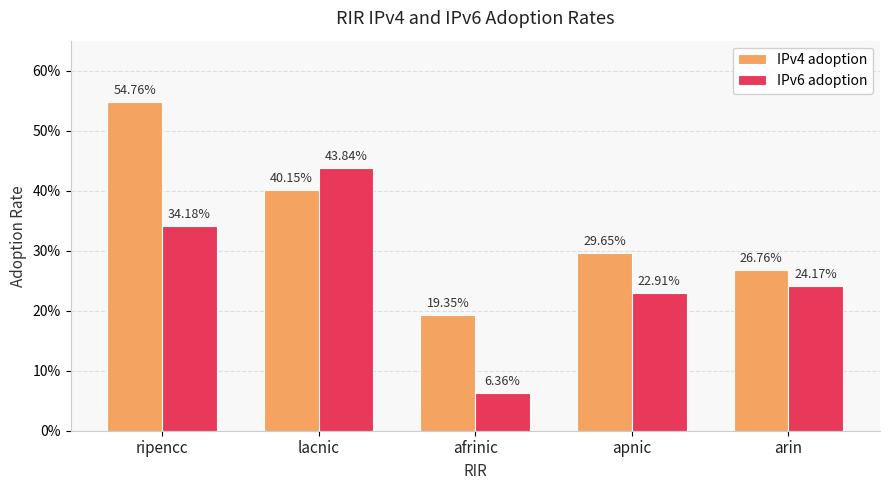

Which series has the largest total across all categories?

IPv4 adoption